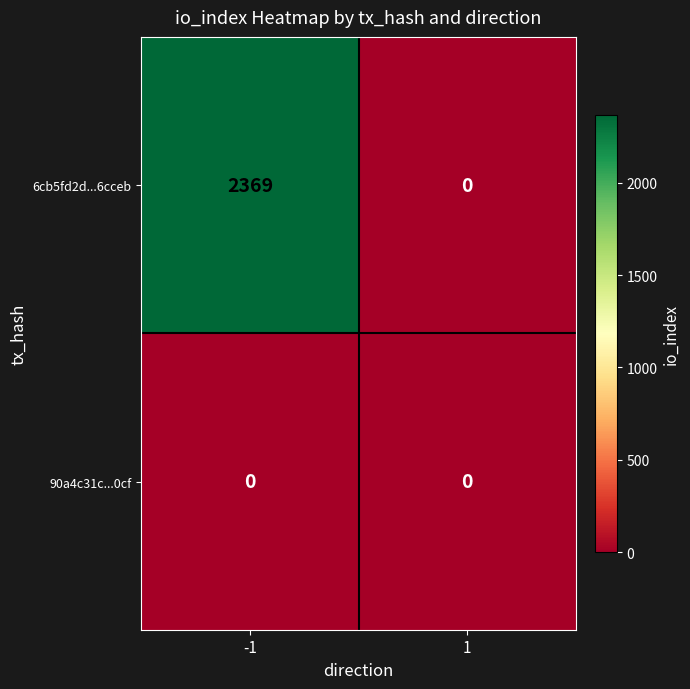

Is it true that 6cb5fd2d...6cceb equals -1178 at 1?

False